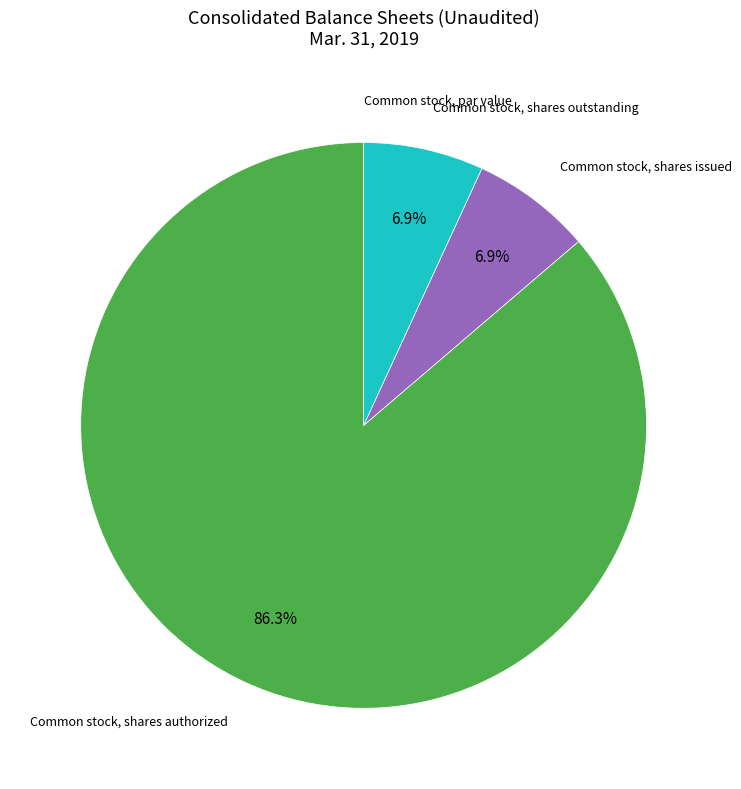

Does any single category account for the majority?

Yes